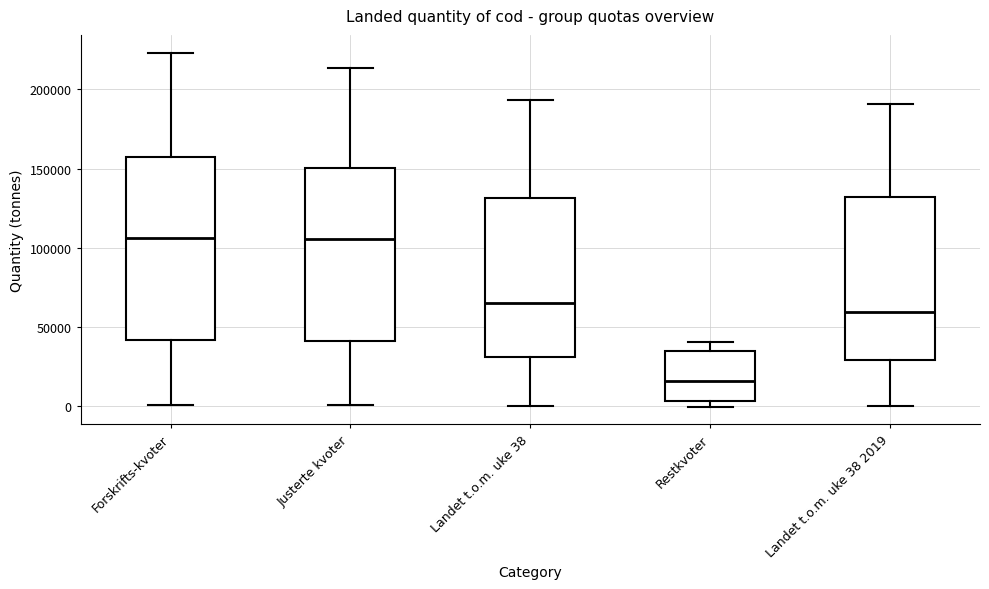

Reading left to right, transcribe this box plot: for each box, give where its median line is, the range the box spans, and where its two whiskers end, as read against the y-axis. The values are not printed on the chart, so give them approximately, as read against the axis.

Forskrifts-kvoter: median 105000, box 40000 to 160000, whiskers 0 to 225000
Justerte kvoter: median 105000, box 40000 to 150000, whiskers 0 to 215000
Landet t.o.m. uke 38: median 65000, box 30000 to 130000, whiskers 0 to 195000
Restkvoter: median 15000, box 5000 to 35000, whiskers 0 to 40000
Landet t.o.m. uke 38 2019: median 60000, box 30000 to 130000, whiskers 0 to 190000